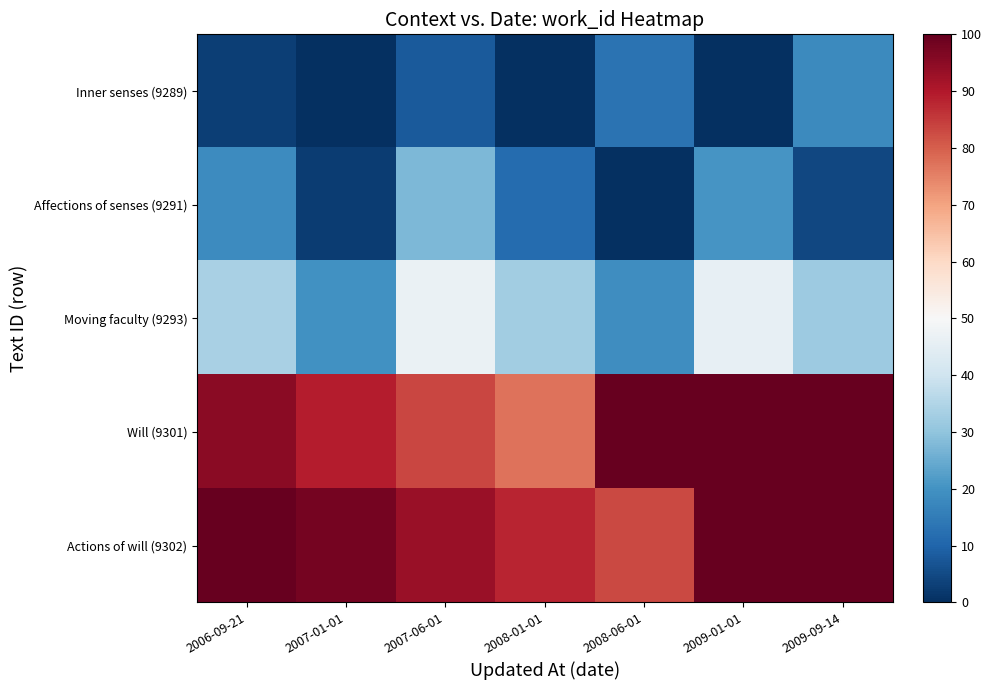

How many distinct data groups are displayed?

5